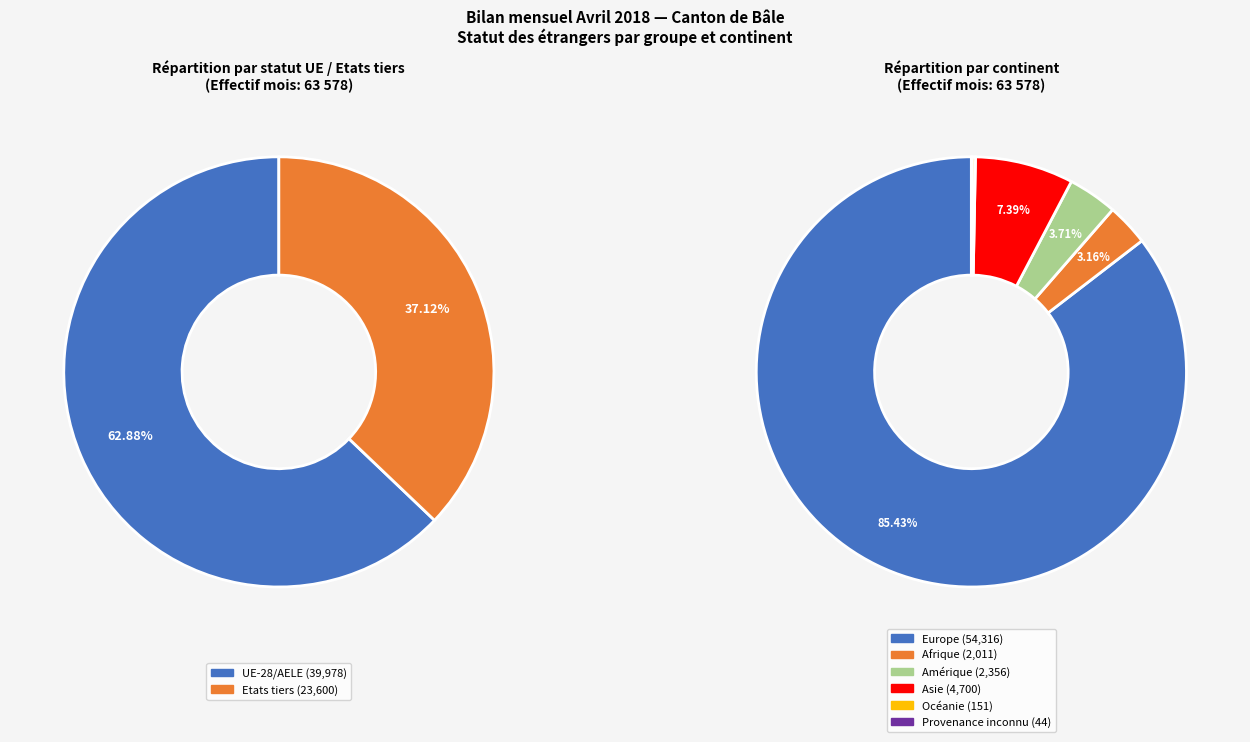

How many segments does this pie chart have?

2